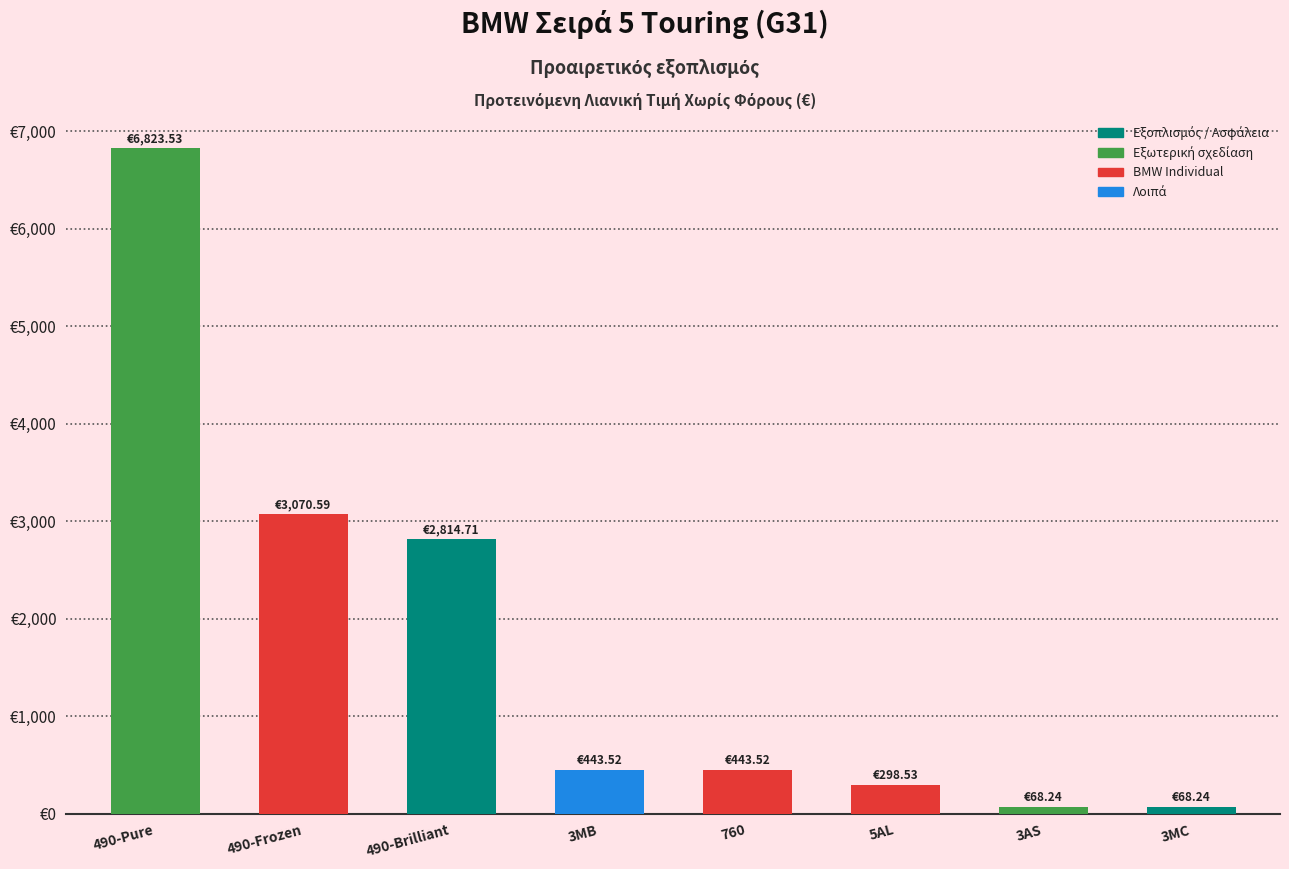

Does the chart contain any negative values?

No